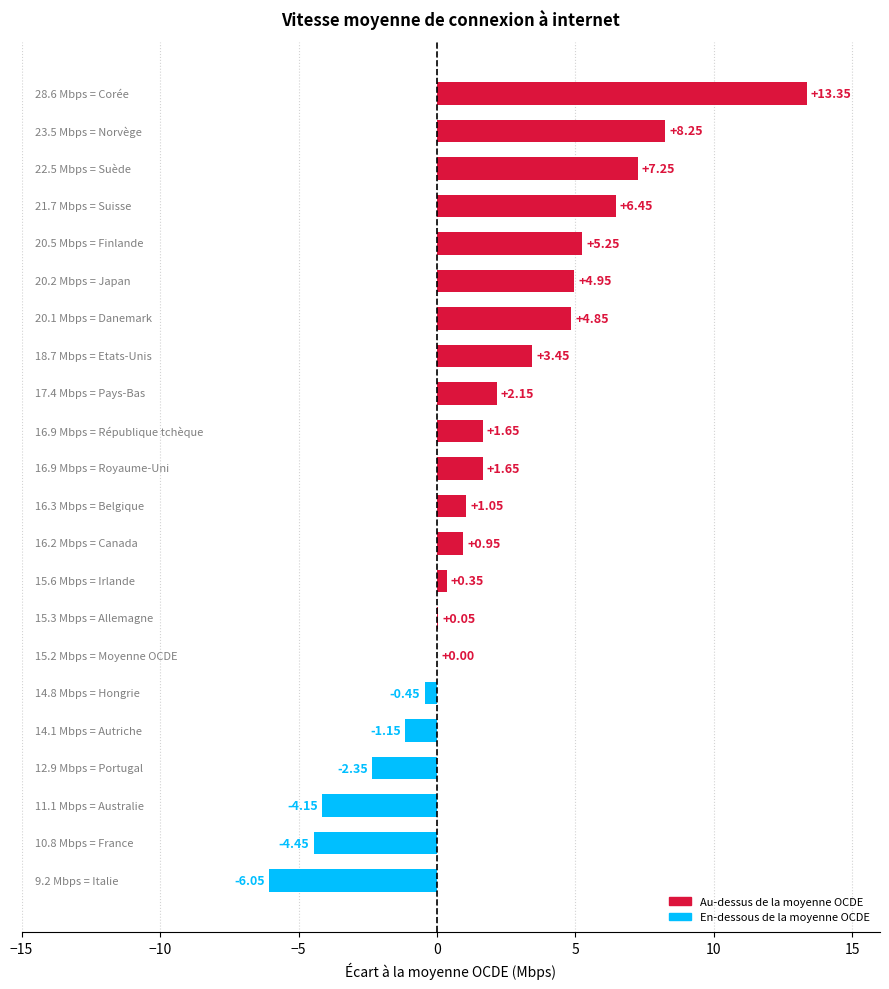

Count the number of data series in this chart.

1